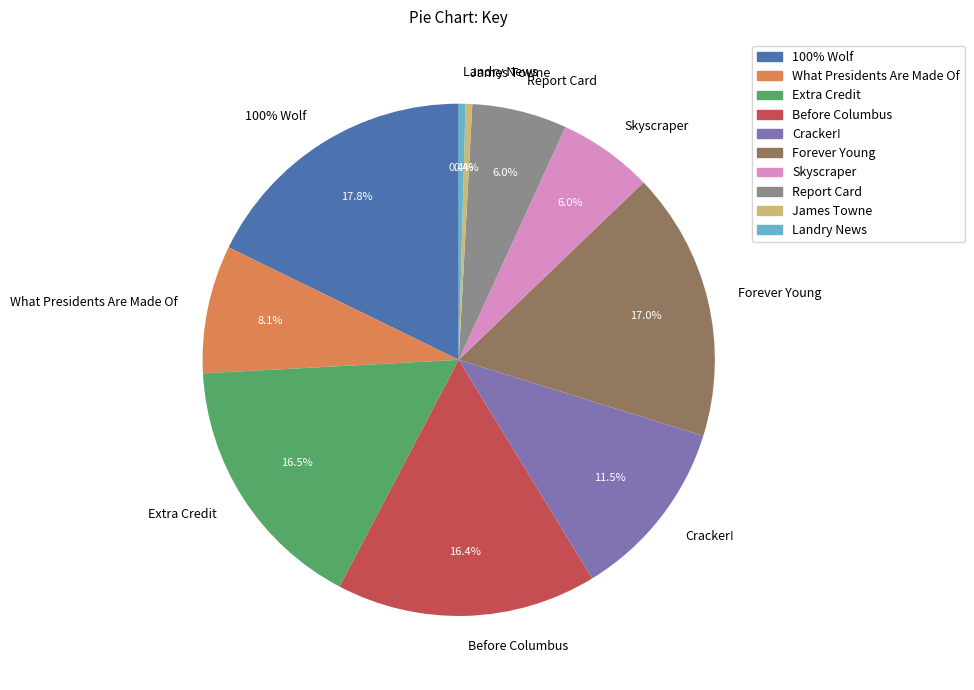

Does What Presidents Are Made Of represent more than half of the total?

No